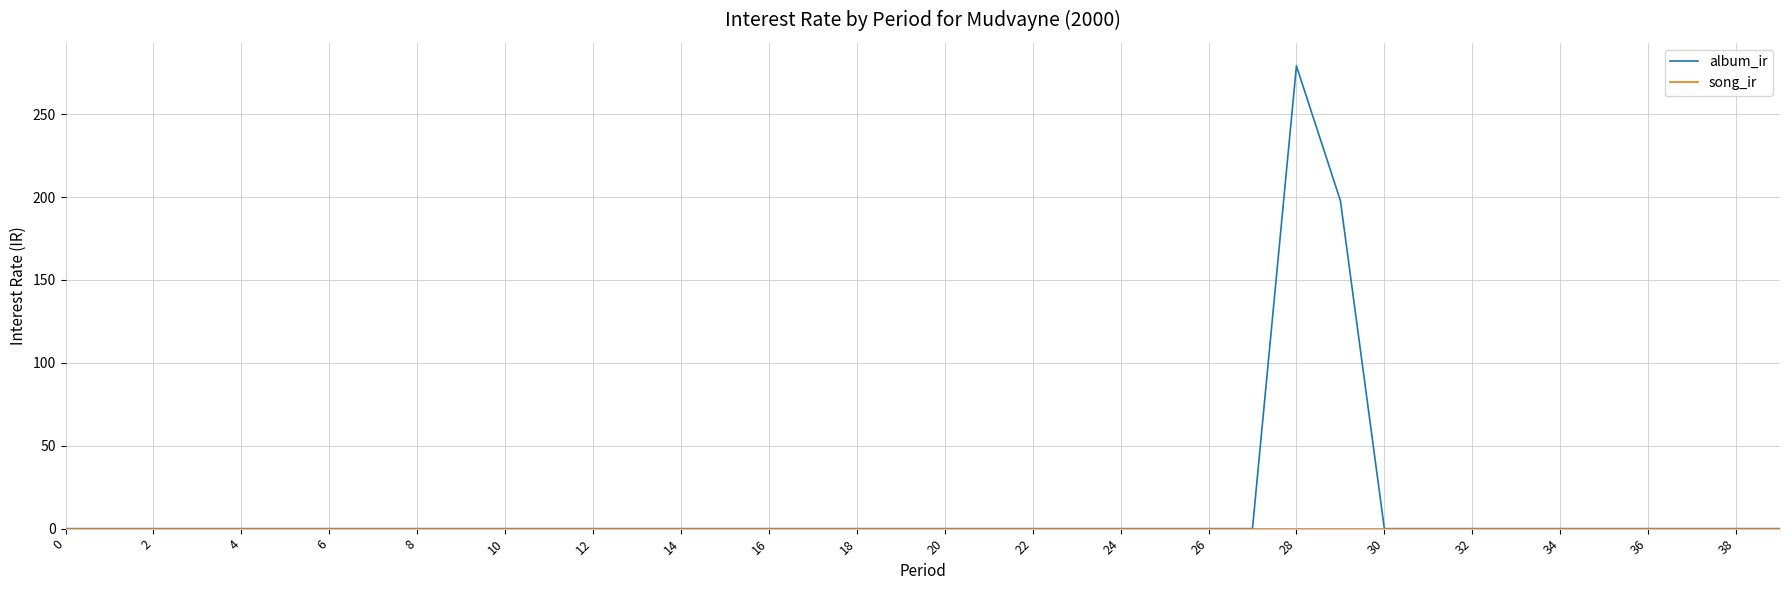

At how many categories does at least one series exceed 163?

2